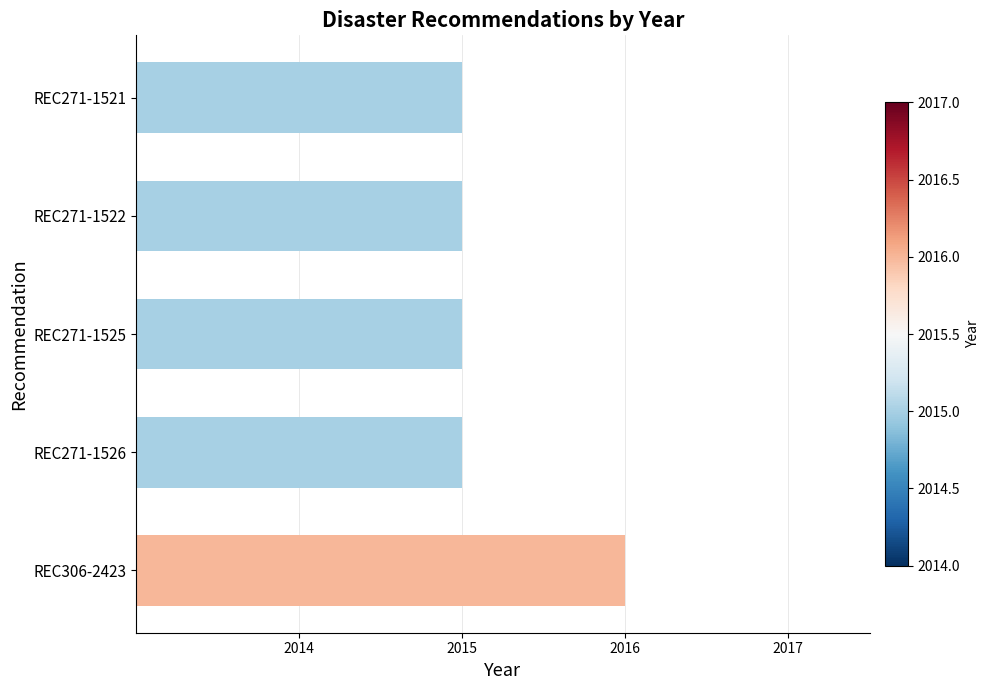

What is the difference between the maximum and minimum values?

1